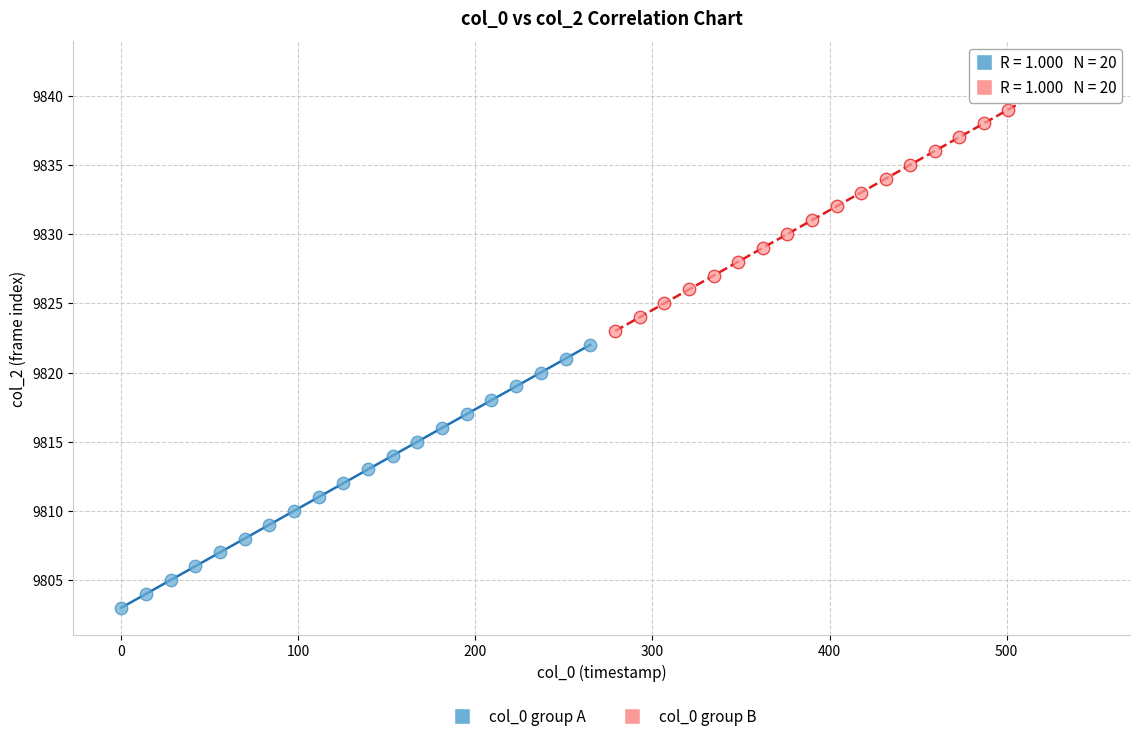

Which series contains the lowest Y value?

col_0 group A